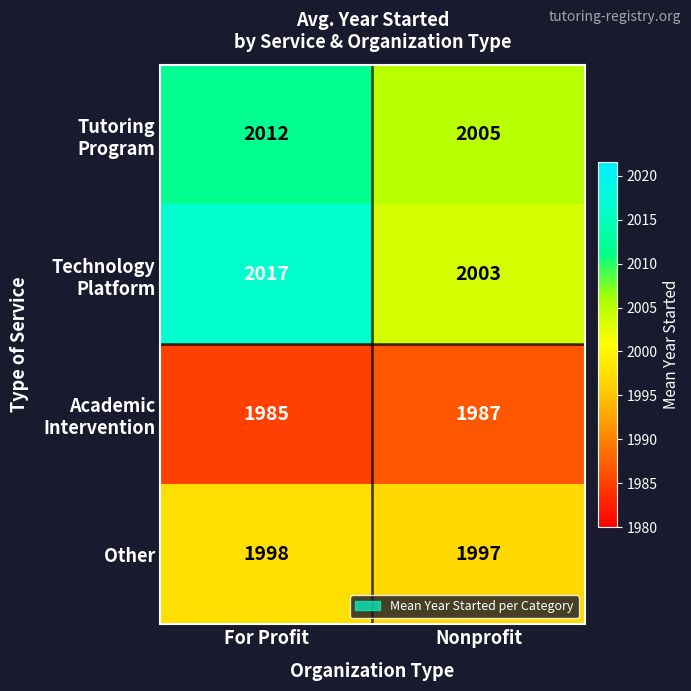

What is the total value across all series at Nonprofit?

7992